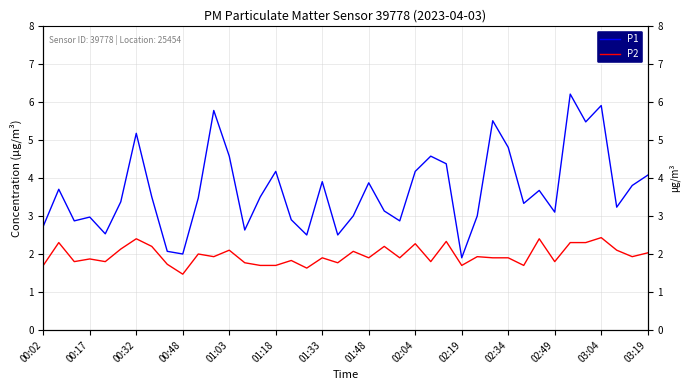

True or false: P1 and P2 cross at least once.

False